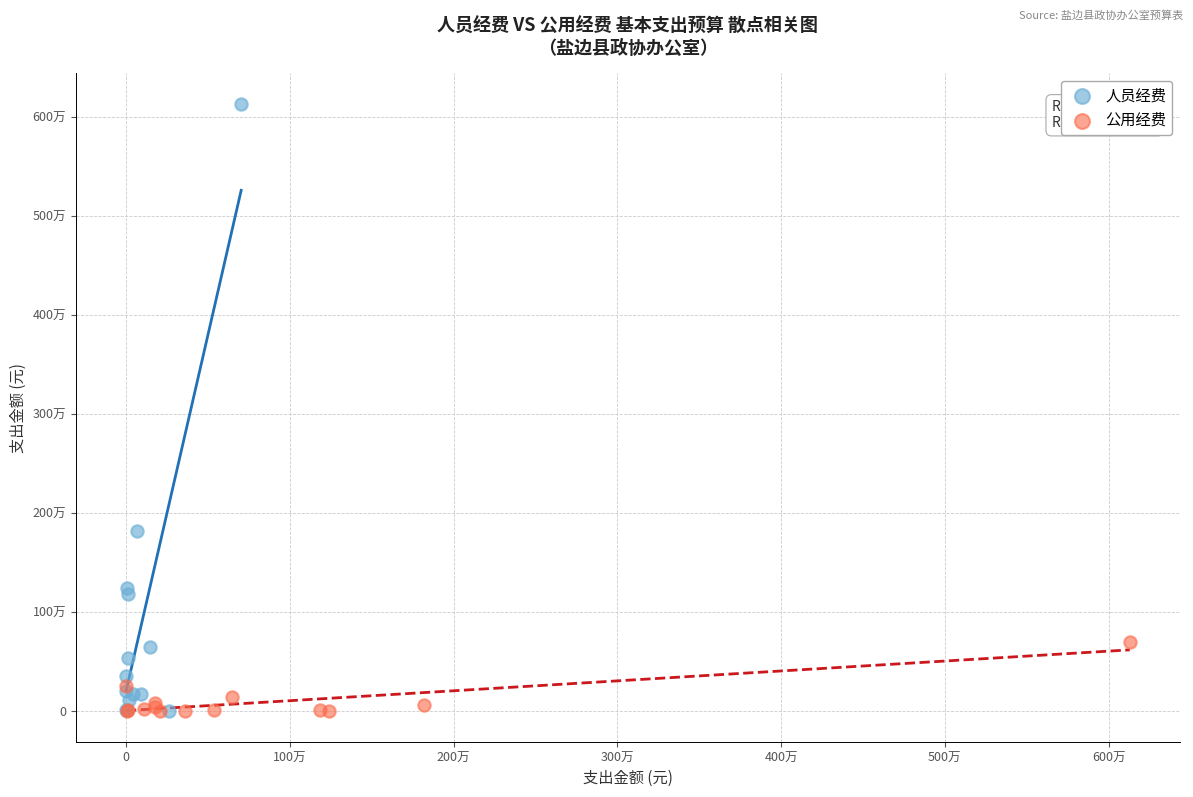

What are all the series names shown in the legend?

人员经费, 公用经费